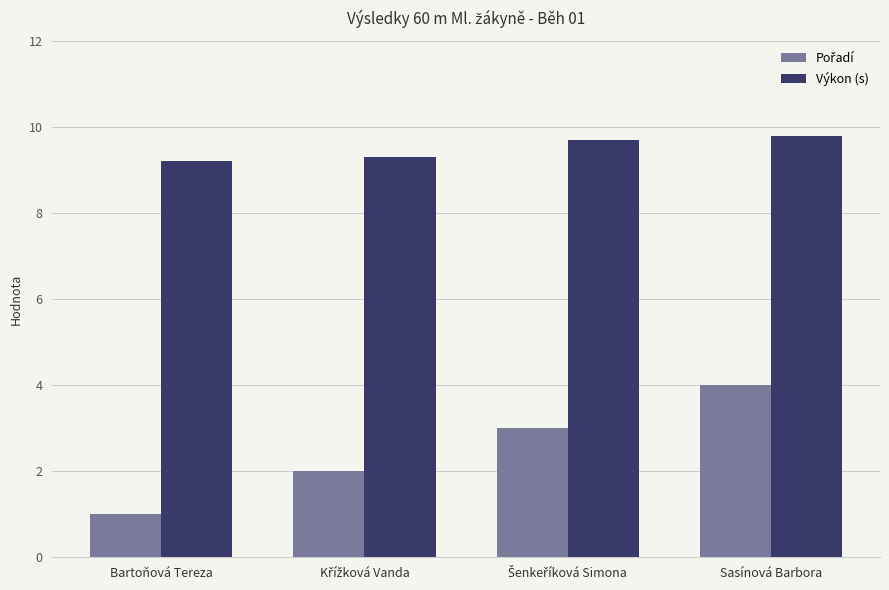

What is the difference between the highest and lowest values at Bartoňová Tereza?

8.2